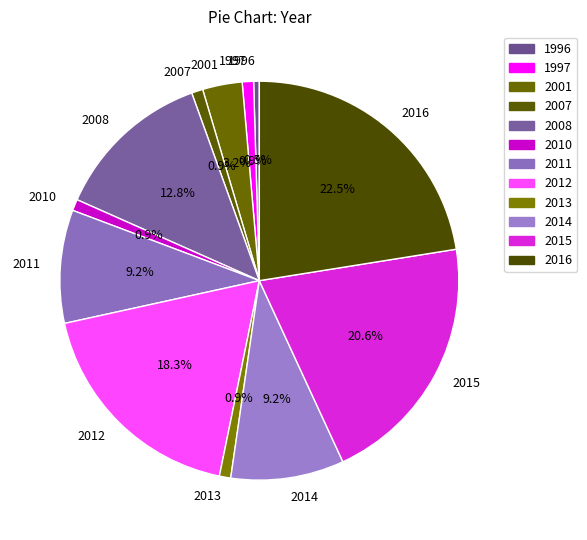

Is there a majority slice in this chart?

No